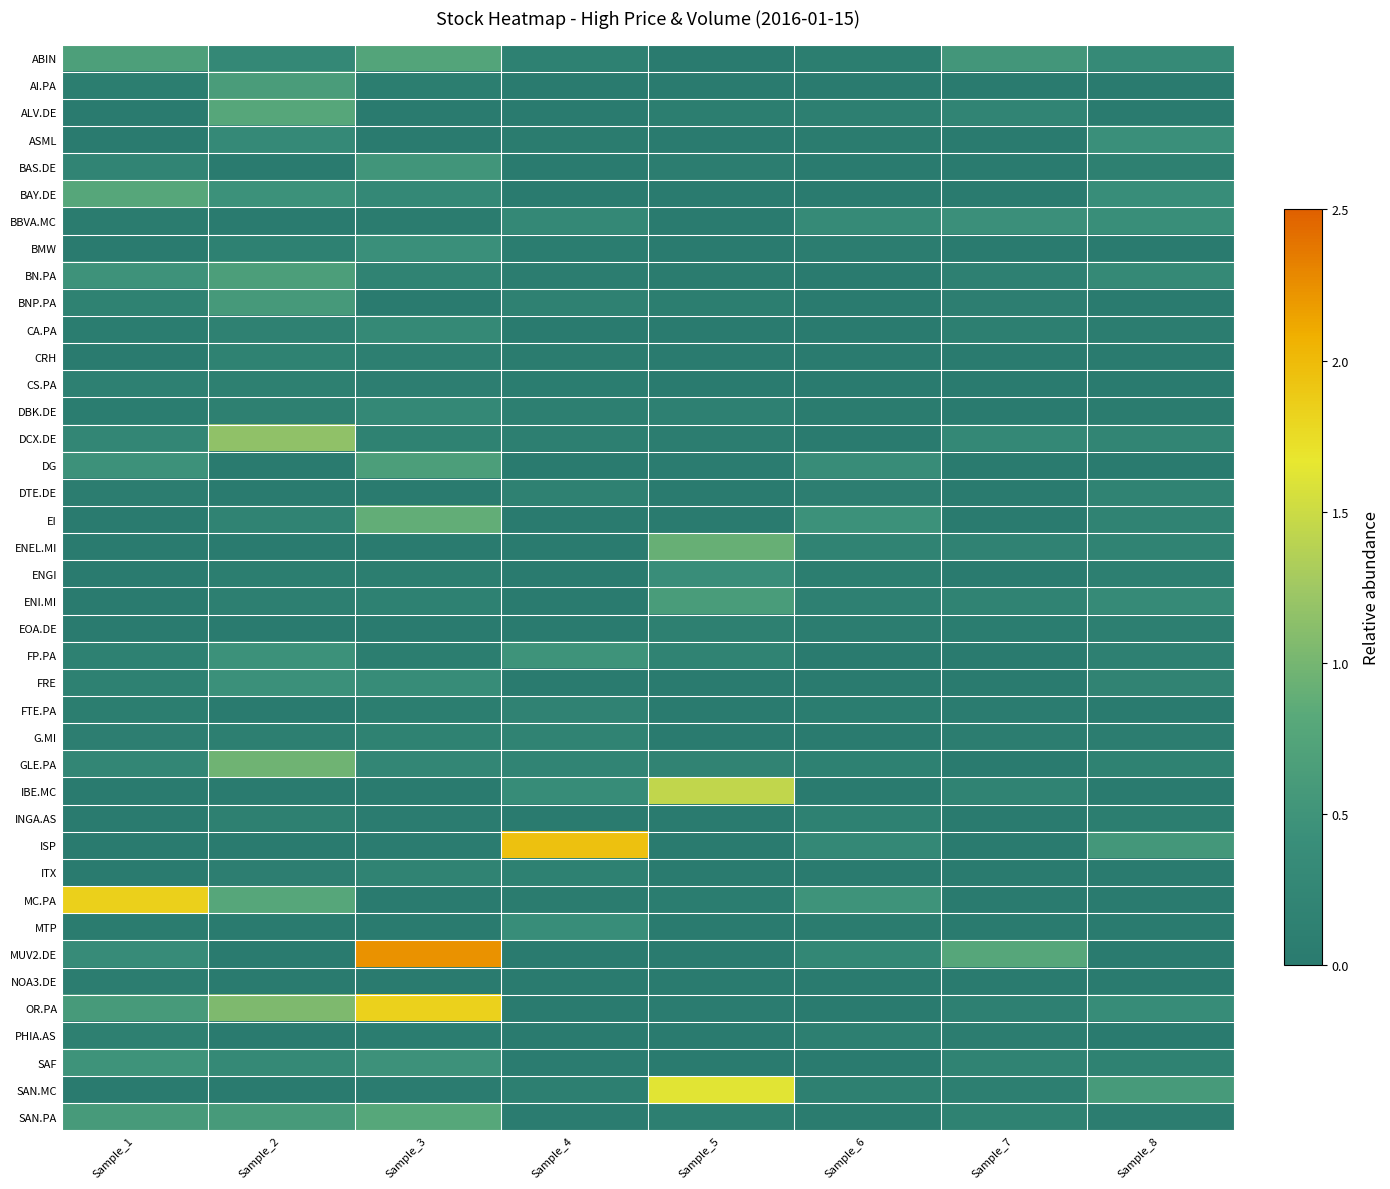

Which label corresponds to the smallest value in the chart?

Sample_6